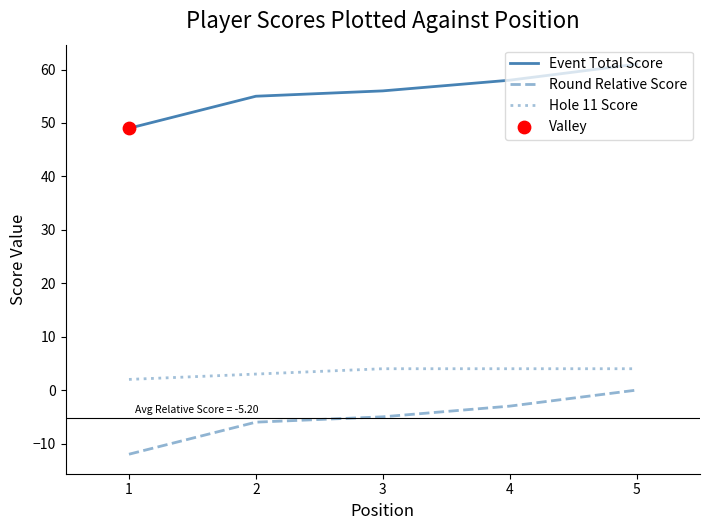

At which category is the sum across all series the highest?

5